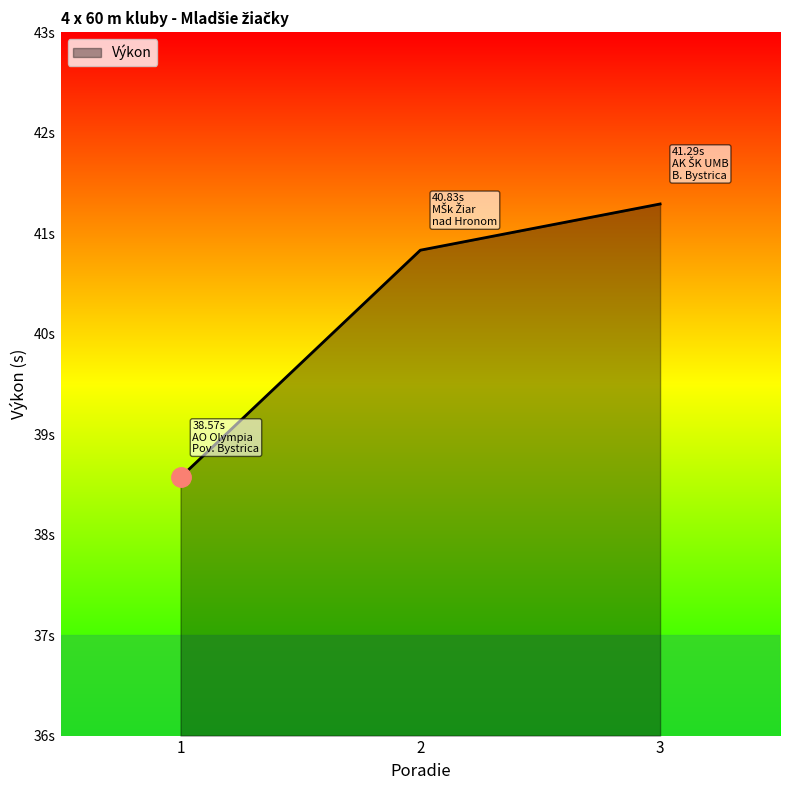

Does the chart have visible grid lines?

No